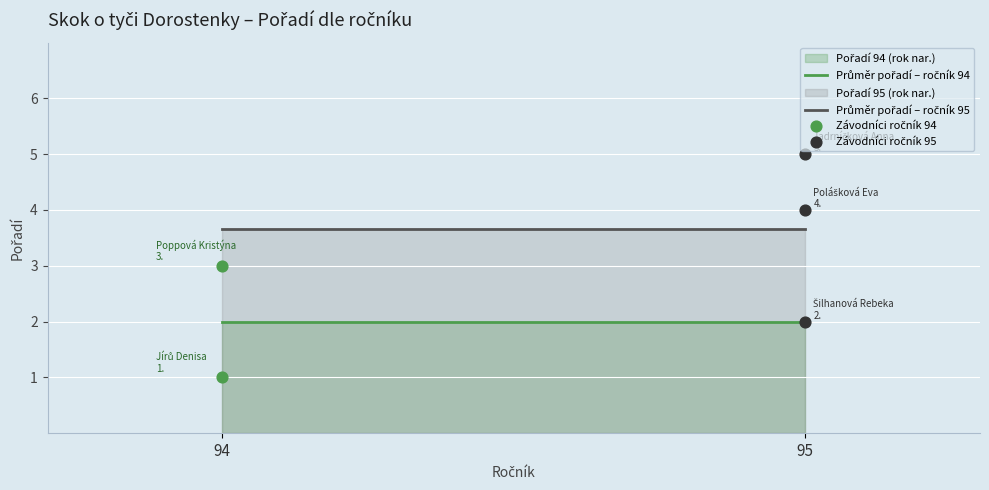

What is the change in value from Šilhanová Rebeka (95) to Poppová Kristýna (94)?

+1